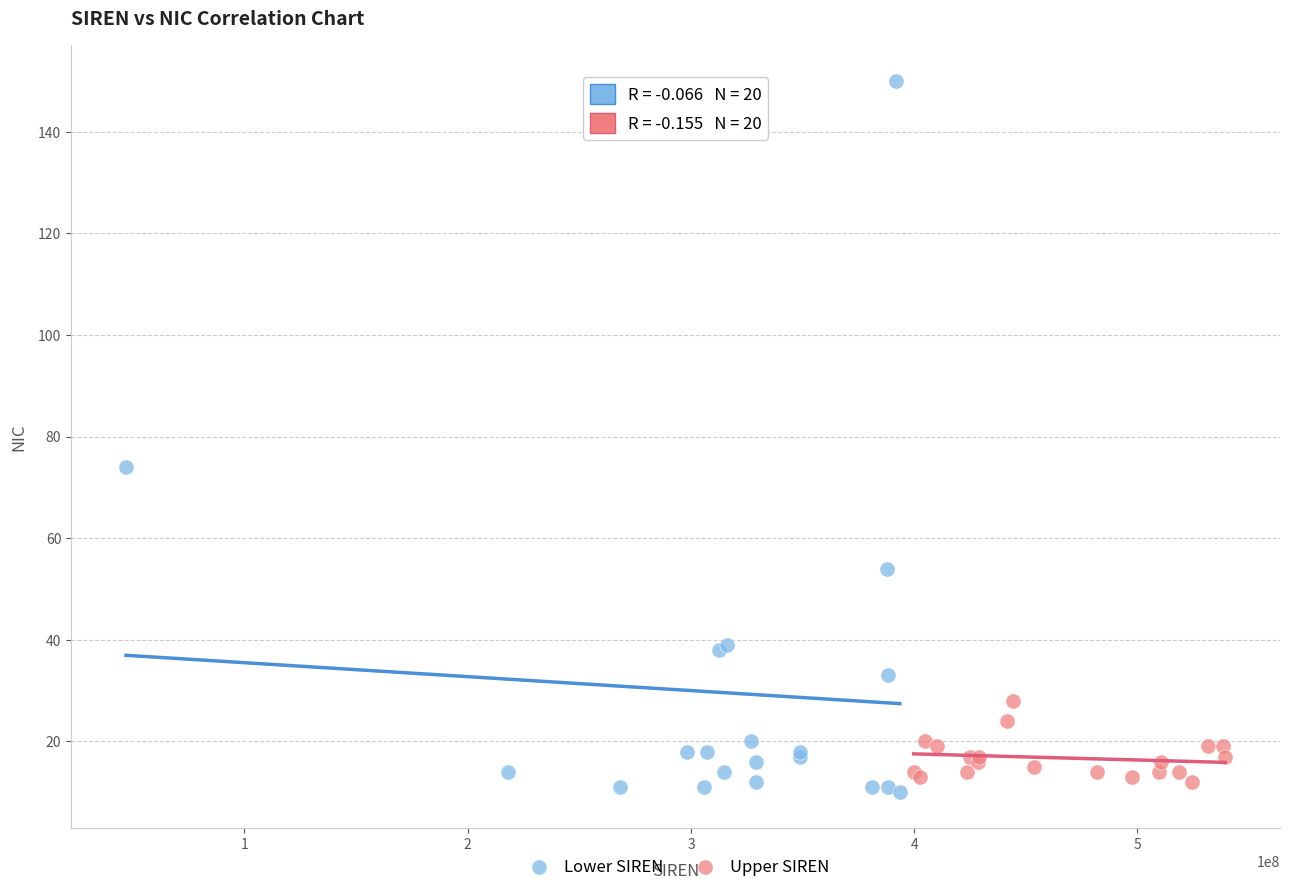

Which series has the largest Y range (max minus min)?

Lower SIREN